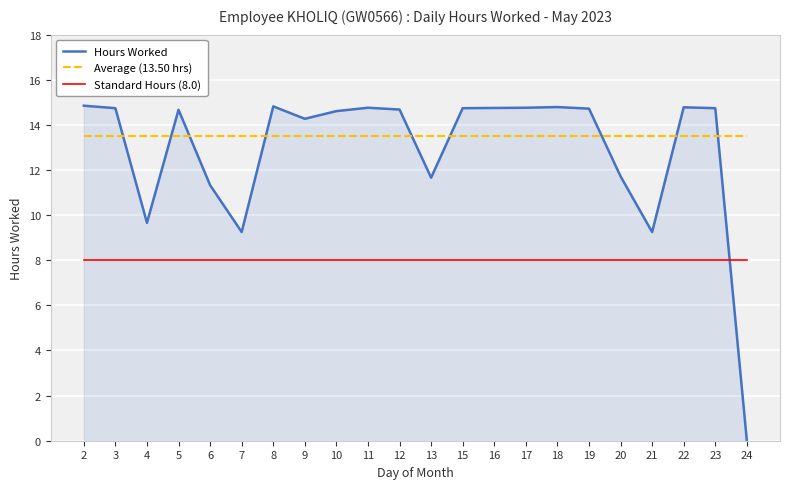

What is the sum of all Average (13.50 hrs) values?

297.1